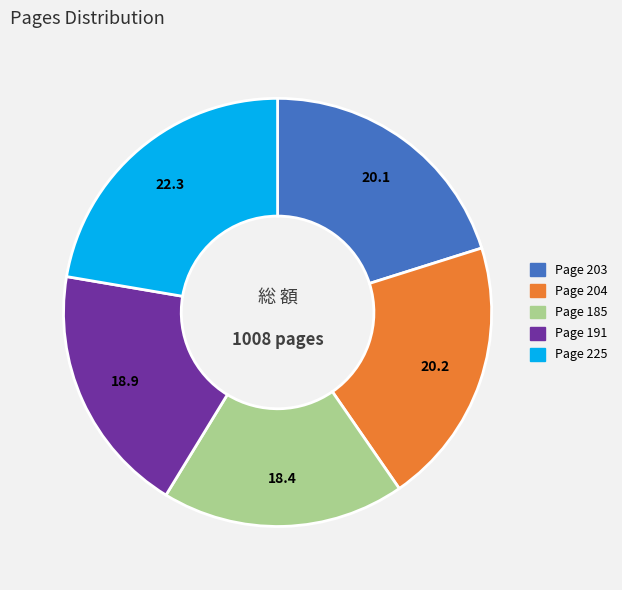

What is the ratio of the value at Page 185 to the value at Page 225?

0.8